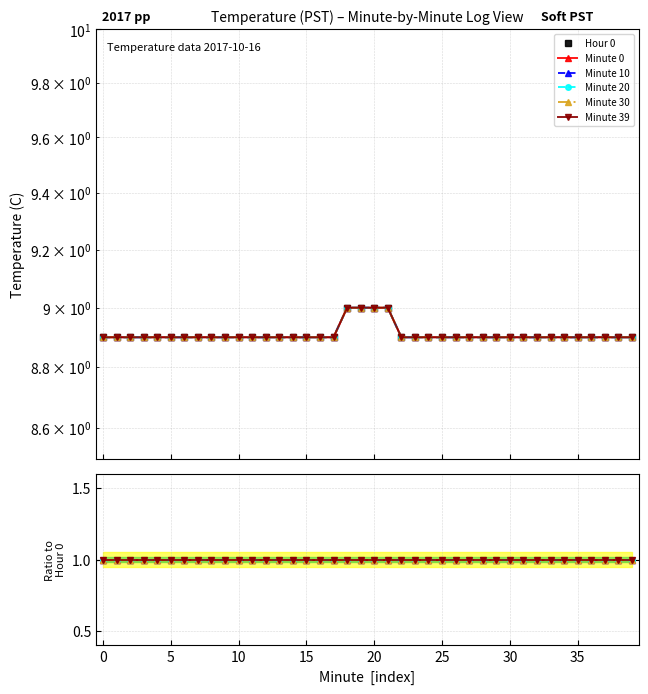

The value of Minute 10 at 0 is 1.0. True or false?

True